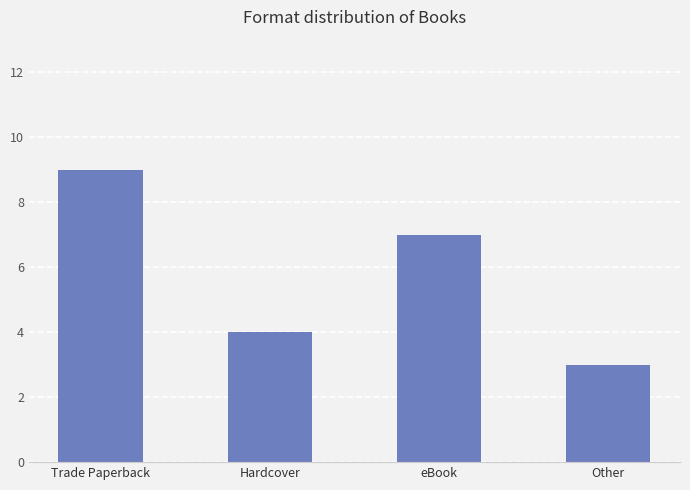

Are the bars horizontal?

No